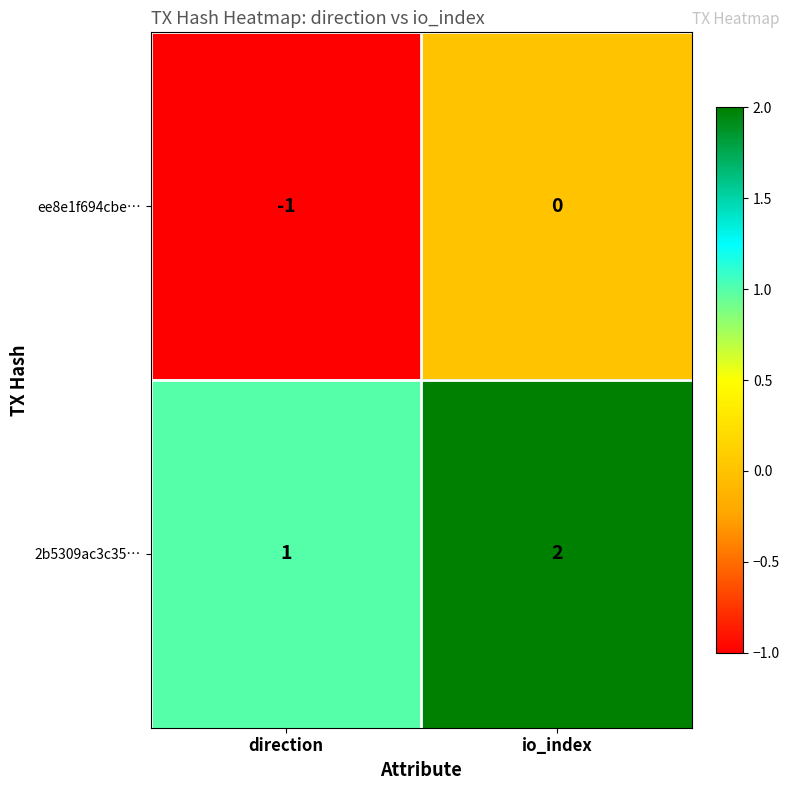

List the series in order of their overall mean, lowest first.

ee8e1f694cbe…, 2b5309ac3c35…